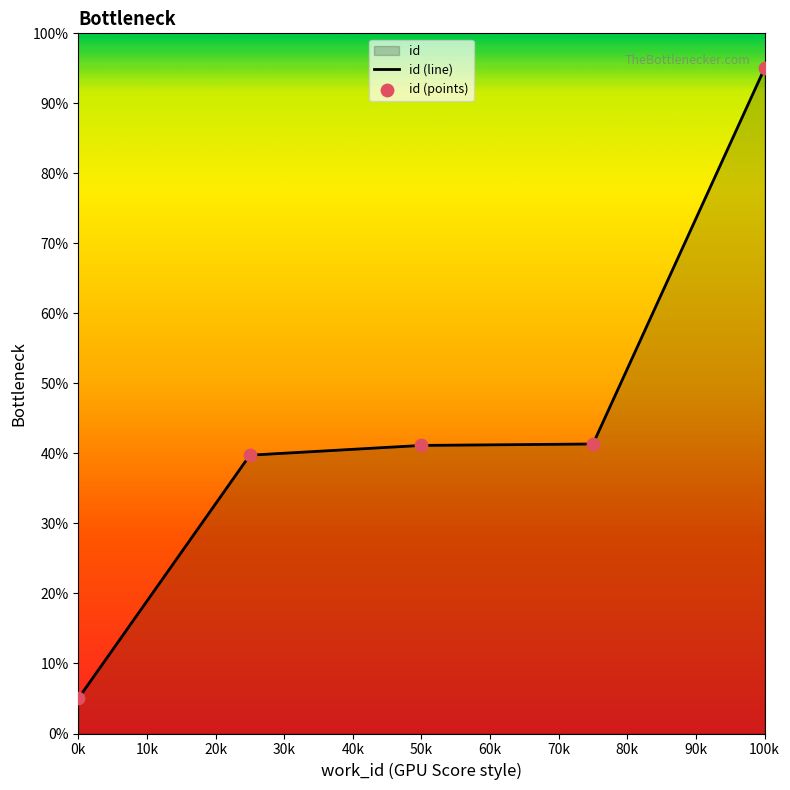

What is the change in value from 50k to 100k?

+53.9